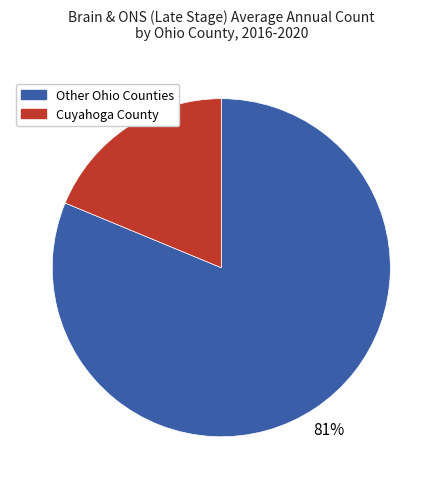

Do Other Ohio Counties and Cuyahoga County together represent more than half of the pie?

Yes